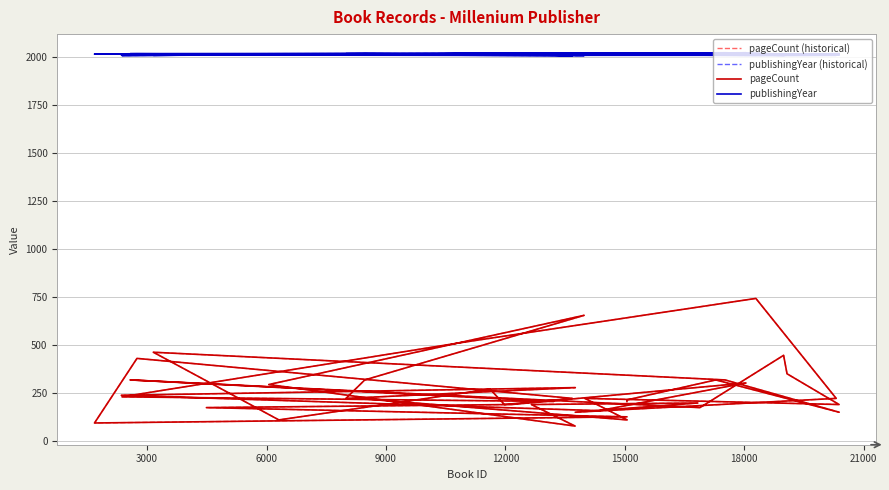

What is the total value across all series at 12000?

4726